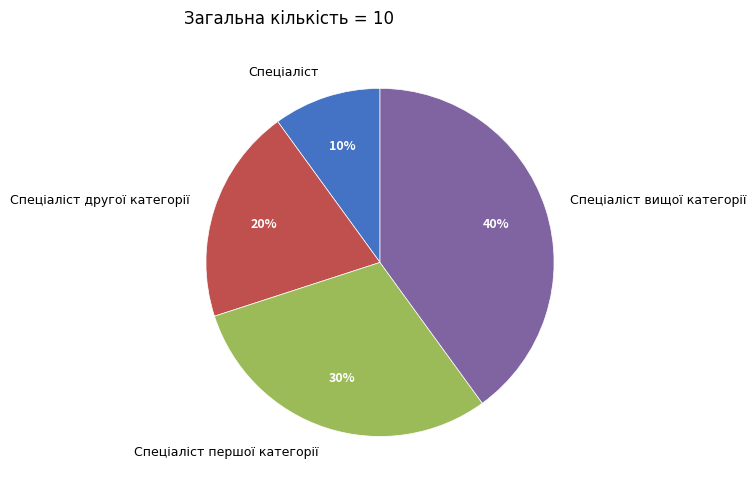

To the nearest percent, what portion does Спеціаліст першої категорії represent?

30%